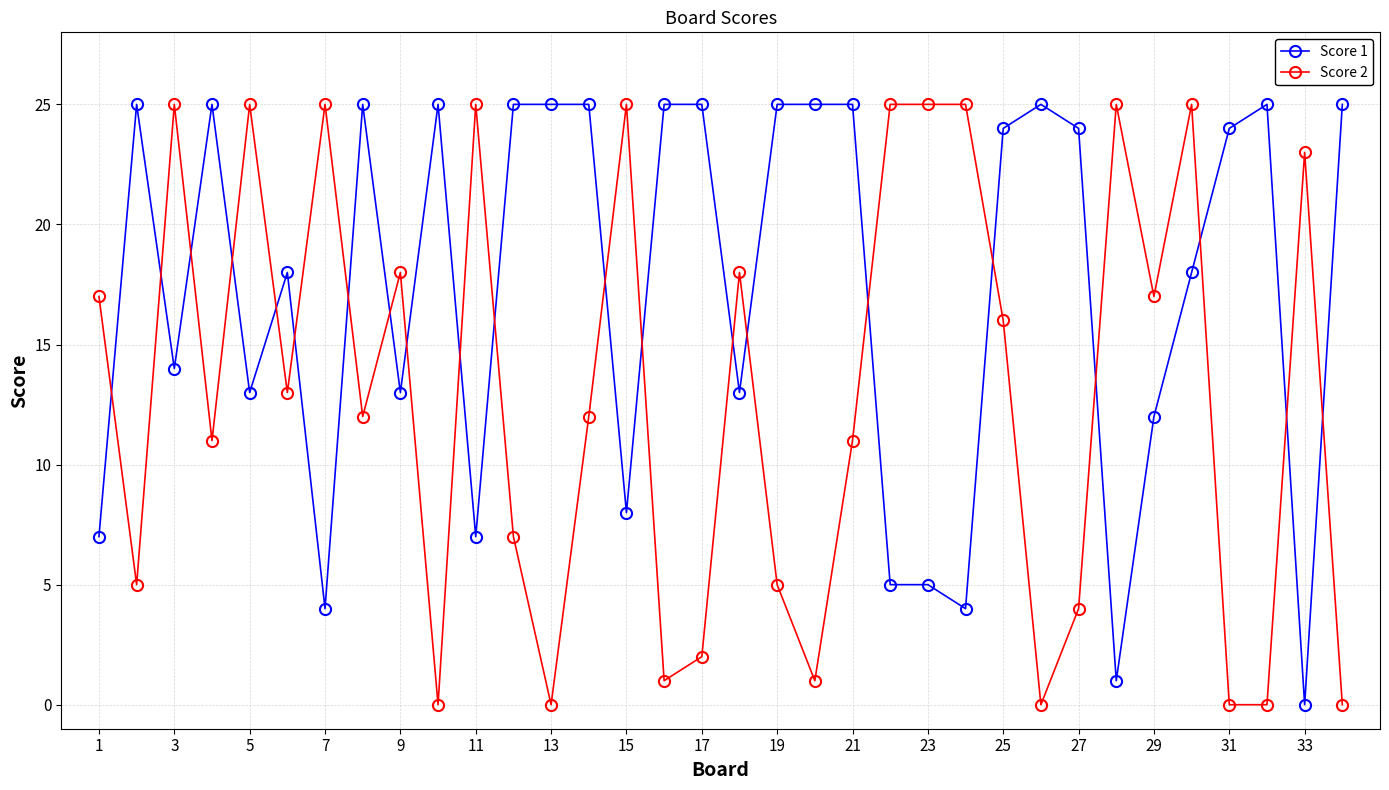

At how many categories does at least one series exceed 5?

34